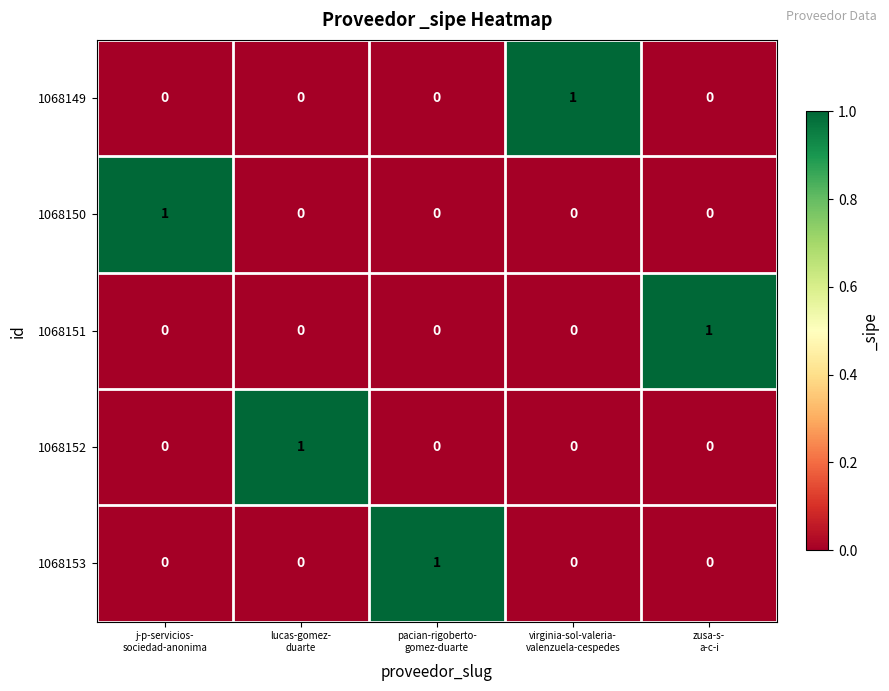

How many 1068152 values are between 0 and 1?

5